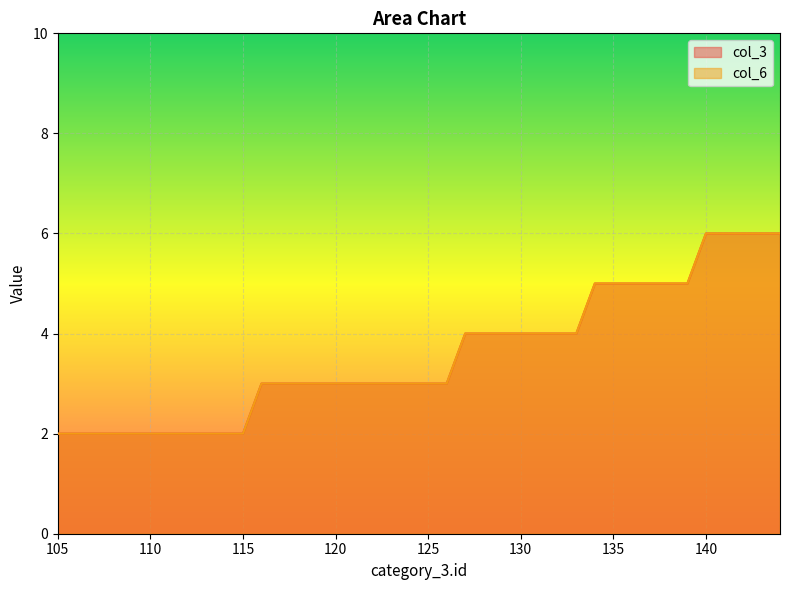

How many categories are shown in the chart?

40